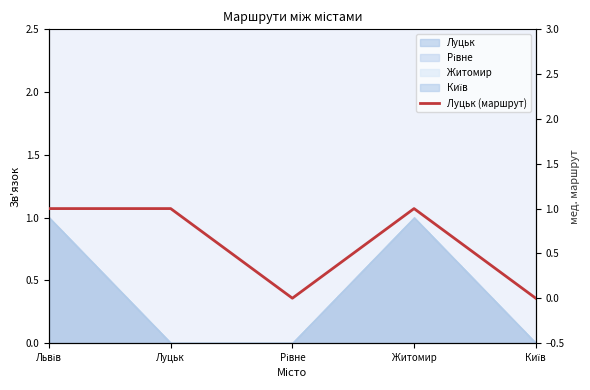

At which category does the chart reach its minimum across all series?

Рівне